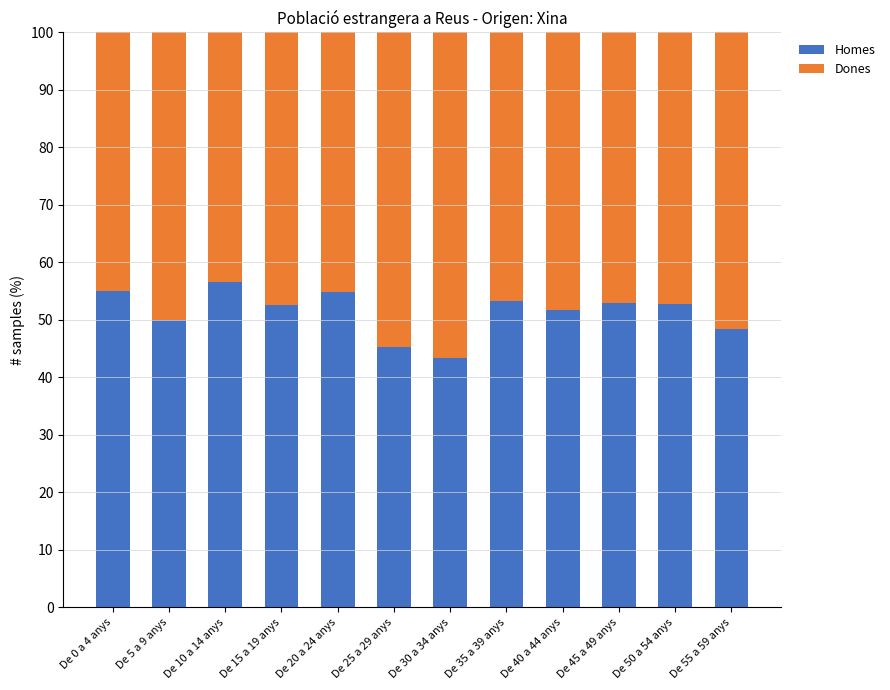

What is the sum of all Homes values?

616.9